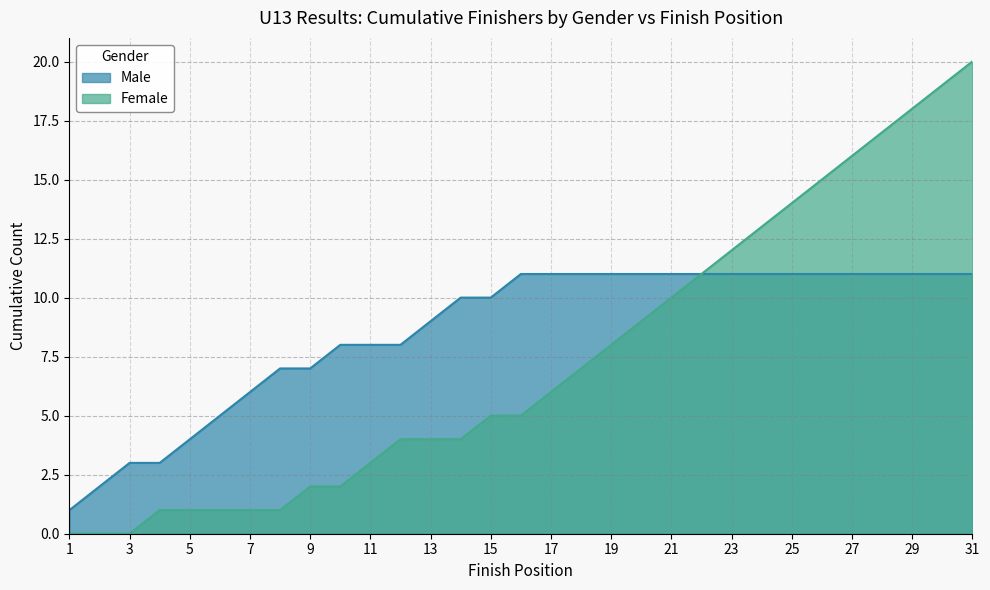

List the series in order of their peak value, highest first.

Female, Male